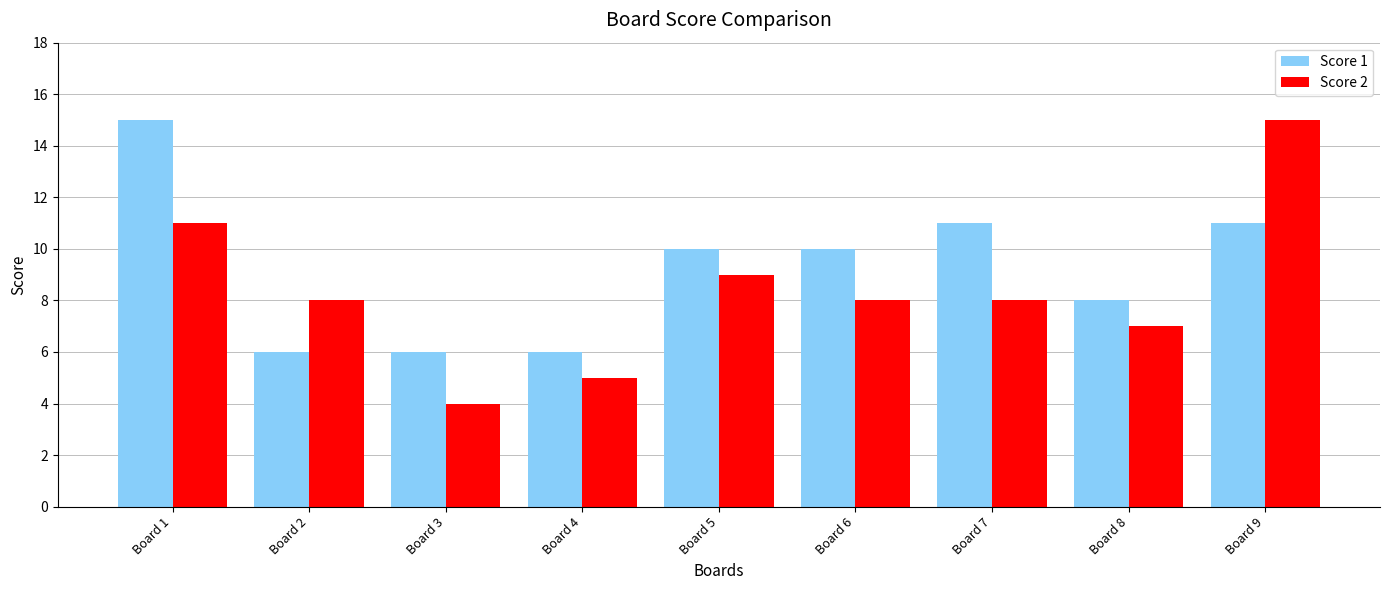

At which label does Score 2 reach its minimum?

Board 3